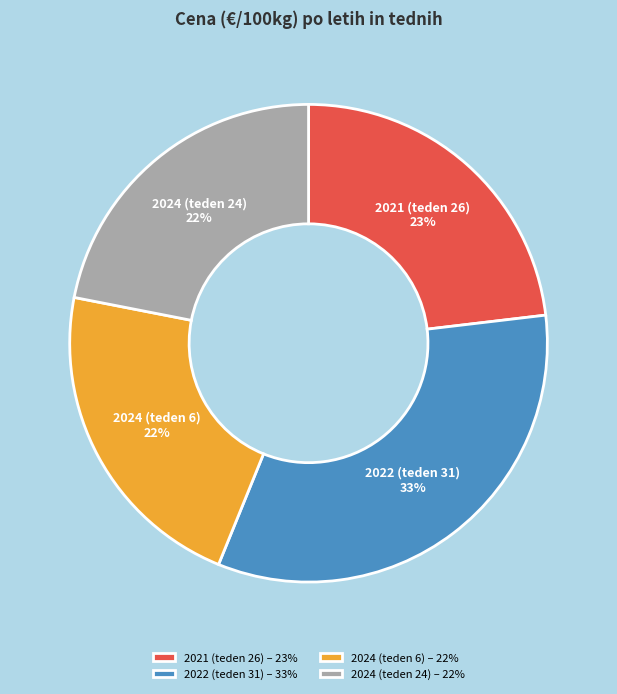

Is there a majority slice in this chart?

No